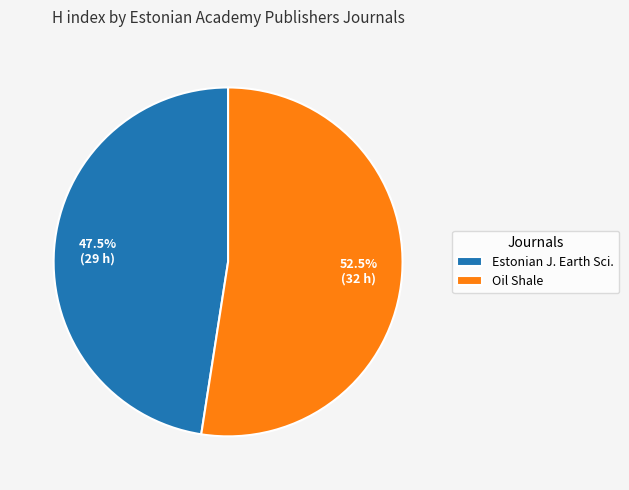

Combined, what portion of the pie is Oil Shale and Estonian J. Earth Sci.?

100.0%